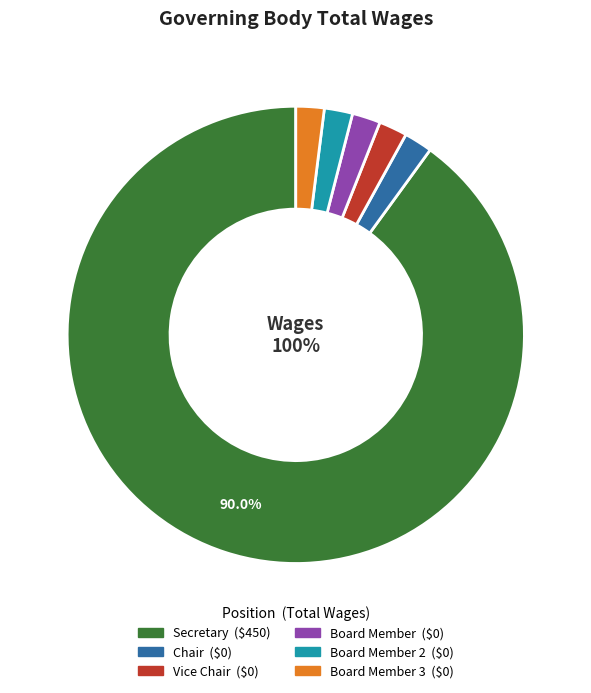

Combined, do Vice Chair and Chair account for over 50%?

No